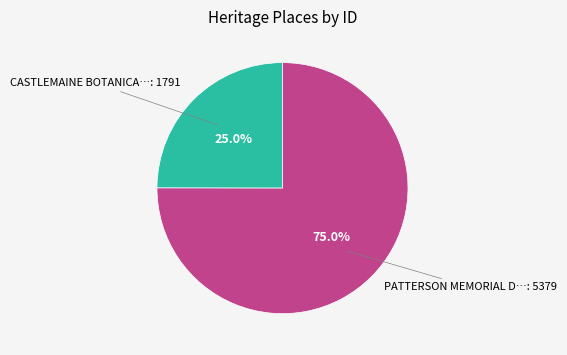

Does any single category account for the majority?

Yes